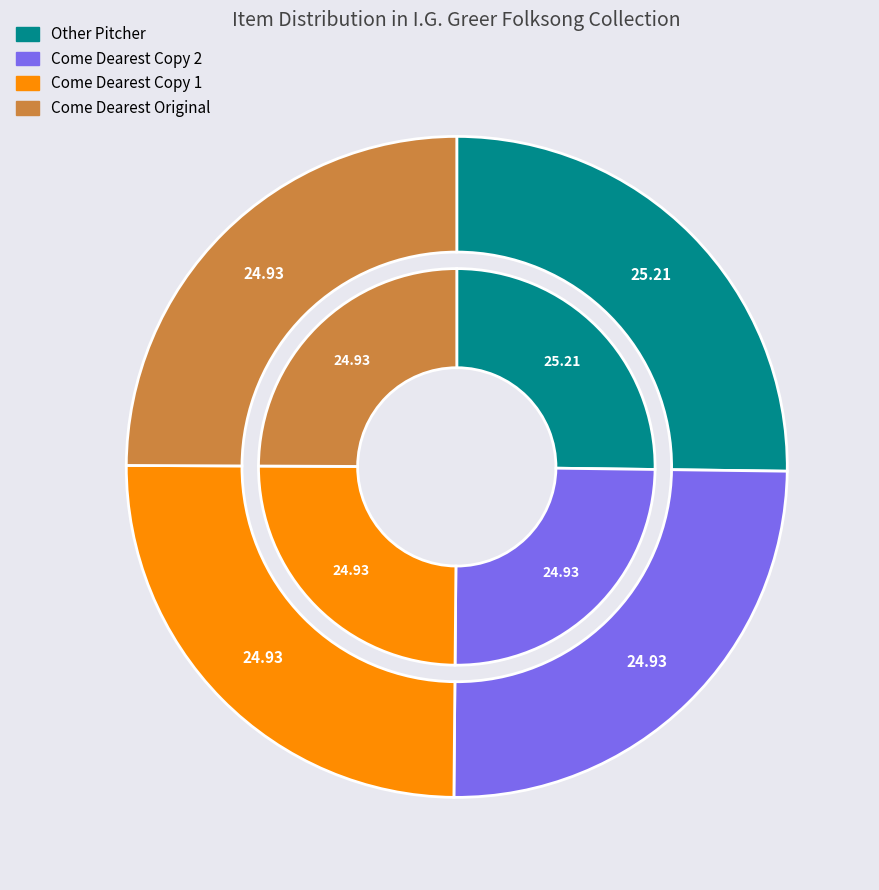

How much of the chart is everything except Come Dearest Copy 2?

75.1%